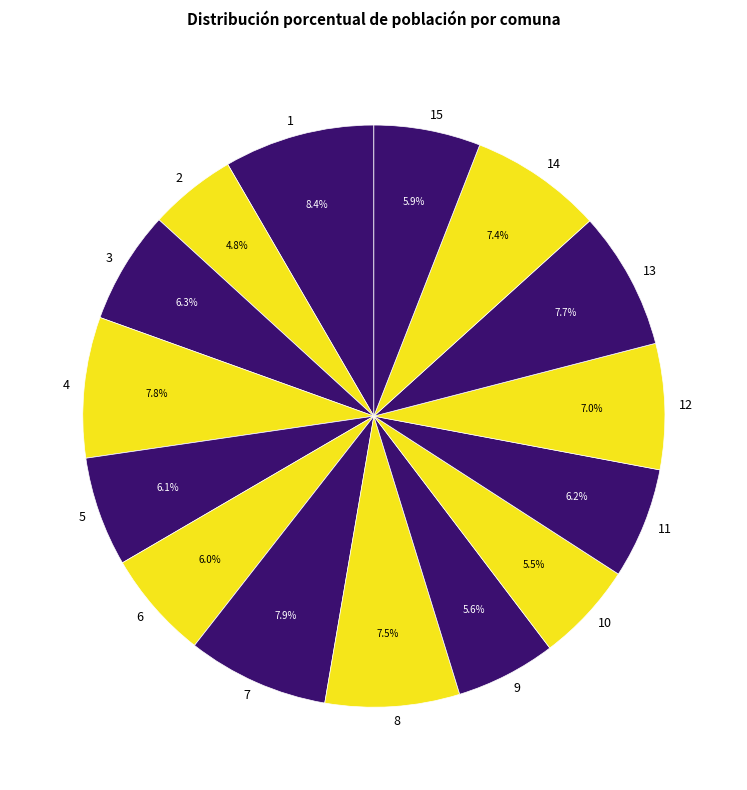

Is the sum of 7 and 5 greater than half?

No